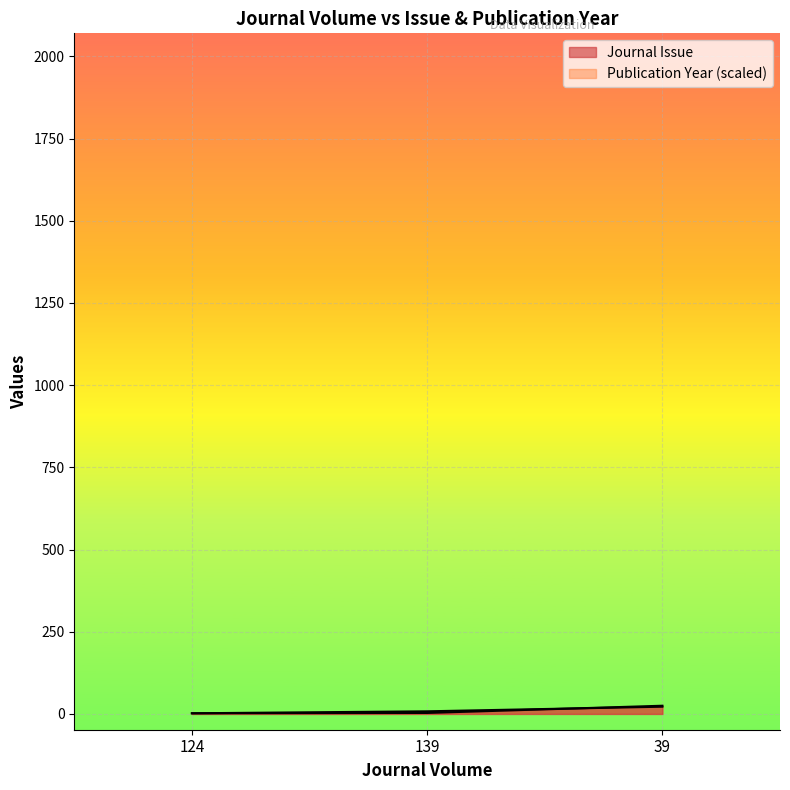

True or false: Publication Year has a value of 4 at 124.

False